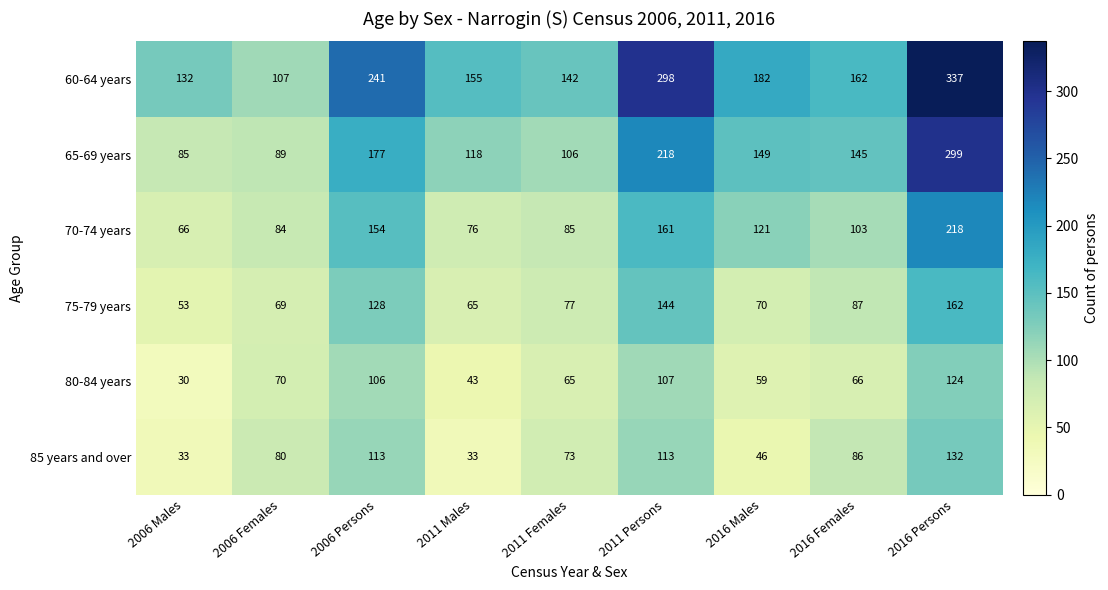

What is the difference between the maximum and minimum values in the 80-84 years series?

94